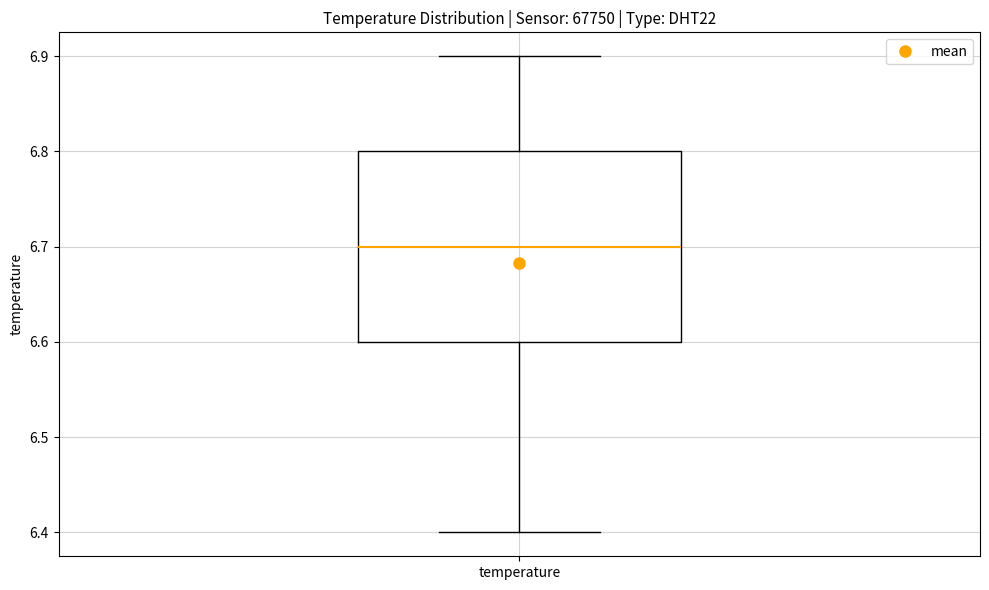

Where does the upper whisker of the box for temperature end on the y-axis? The values are not printed on the chart, so give them approximately, as read against the axis.

6.9